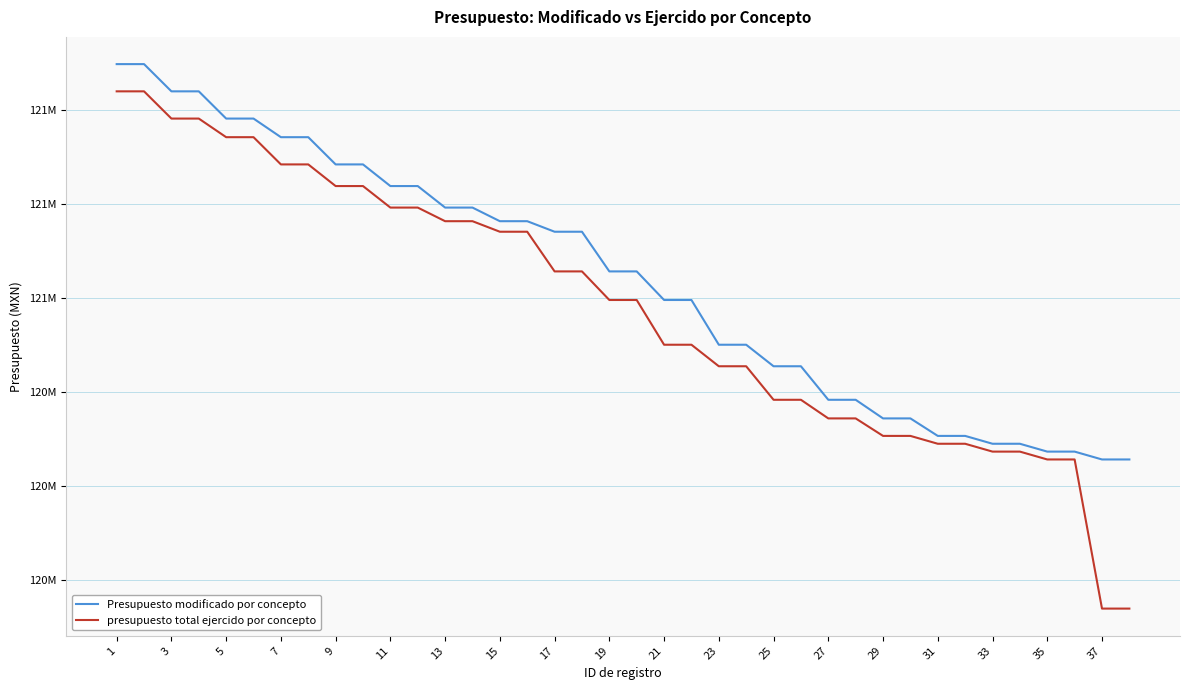

What are all the series names shown in the legend?

Presupuesto modificado por concepto, presupuesto total ejercido por concepto